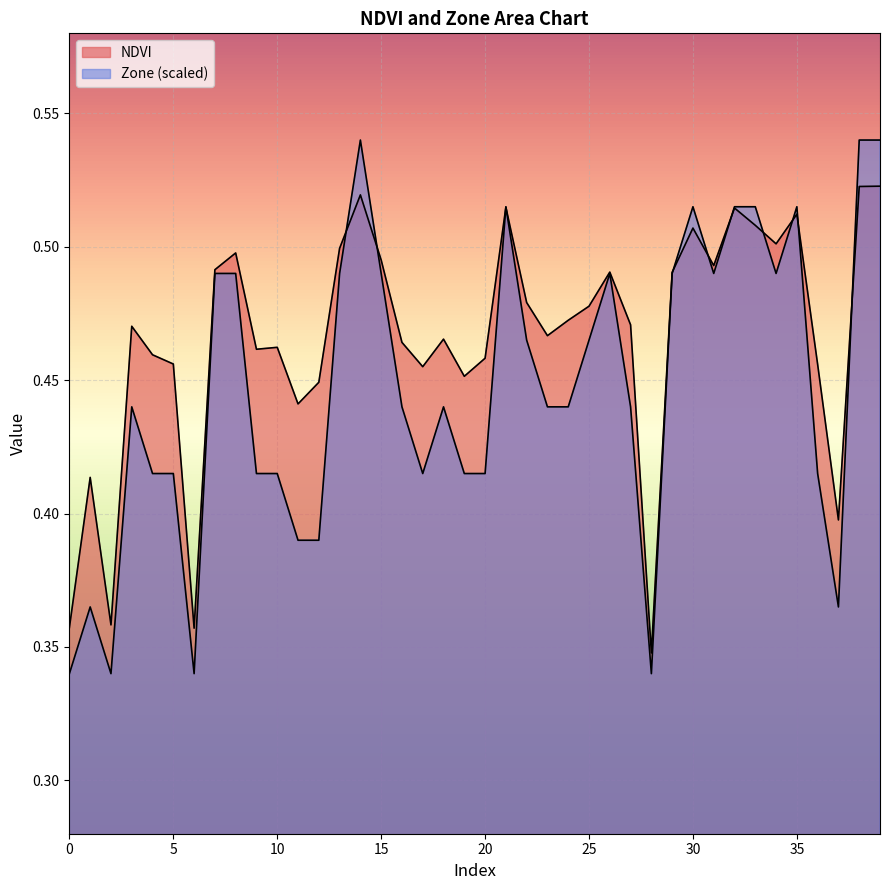

How many lines are shown in the chart?

2